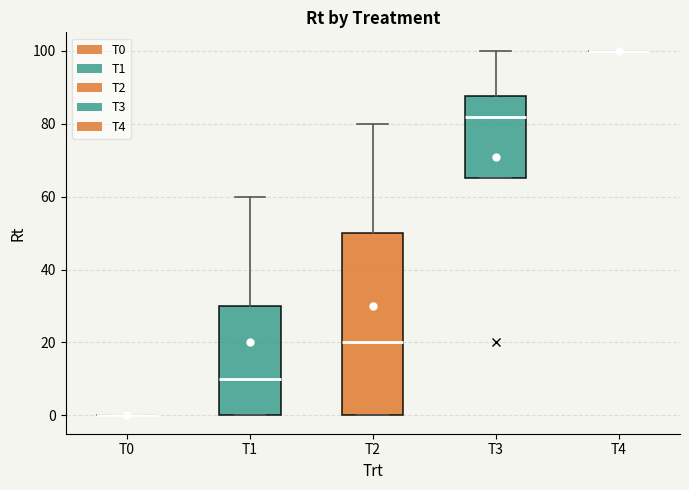

Where is the lower edge of the box for T1 on the y-axis? The values are not printed on the chart, so give them approximately, as read against the axis.

0